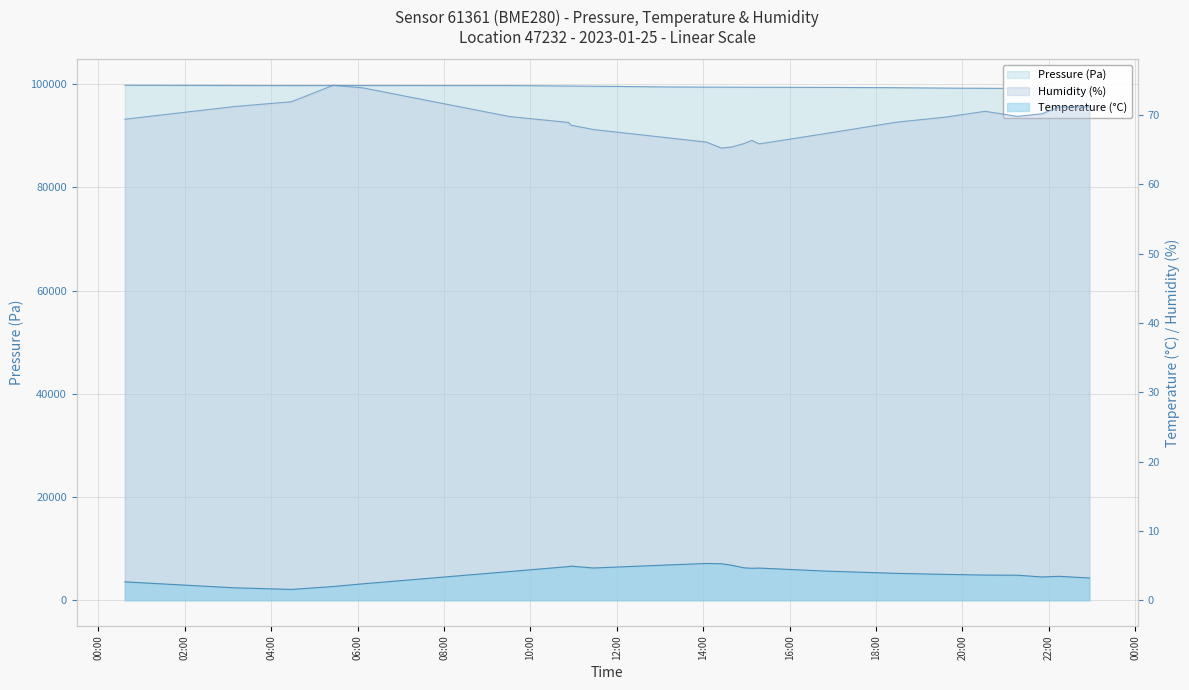

Which category has the highest value across all series?

00:00